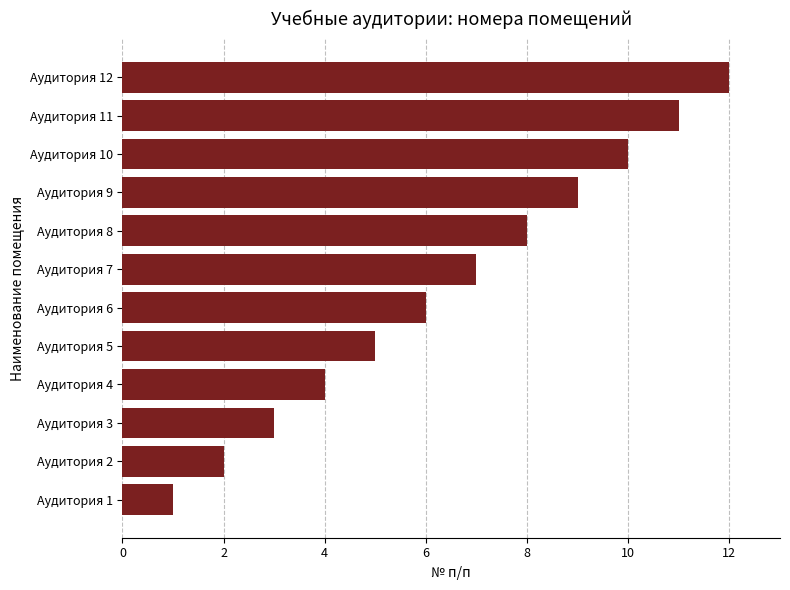

What is the change in value from Аудитория 9 to Аудитория 11?

+2